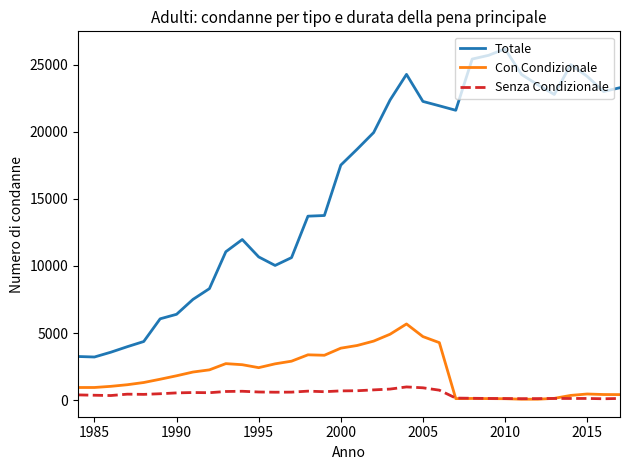

Which series has the largest total across all categories?

Totale